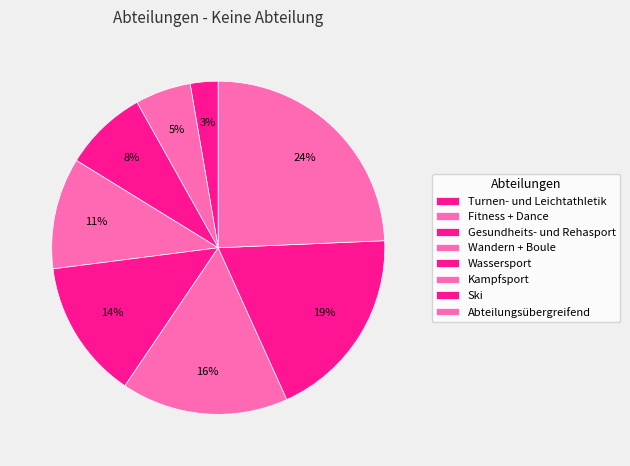

Which slice is the largest?

Abteilungsübergreifend